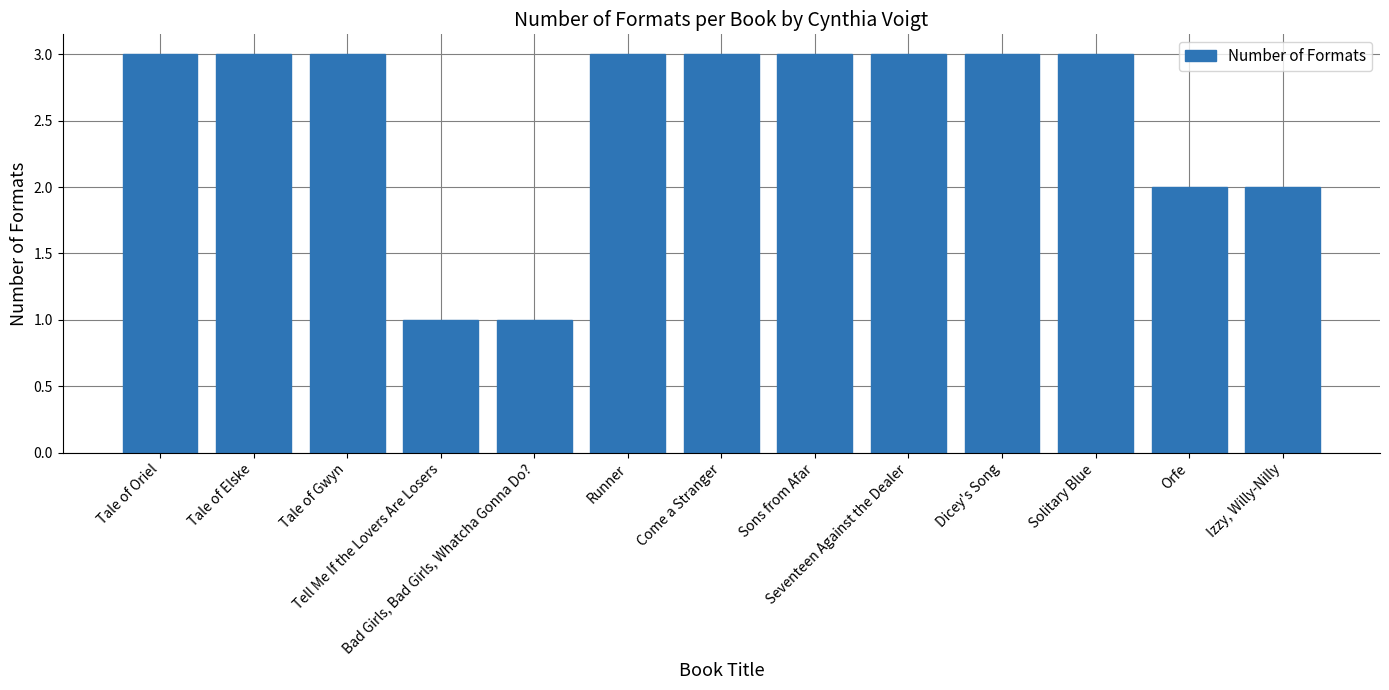

What is the average value?

3